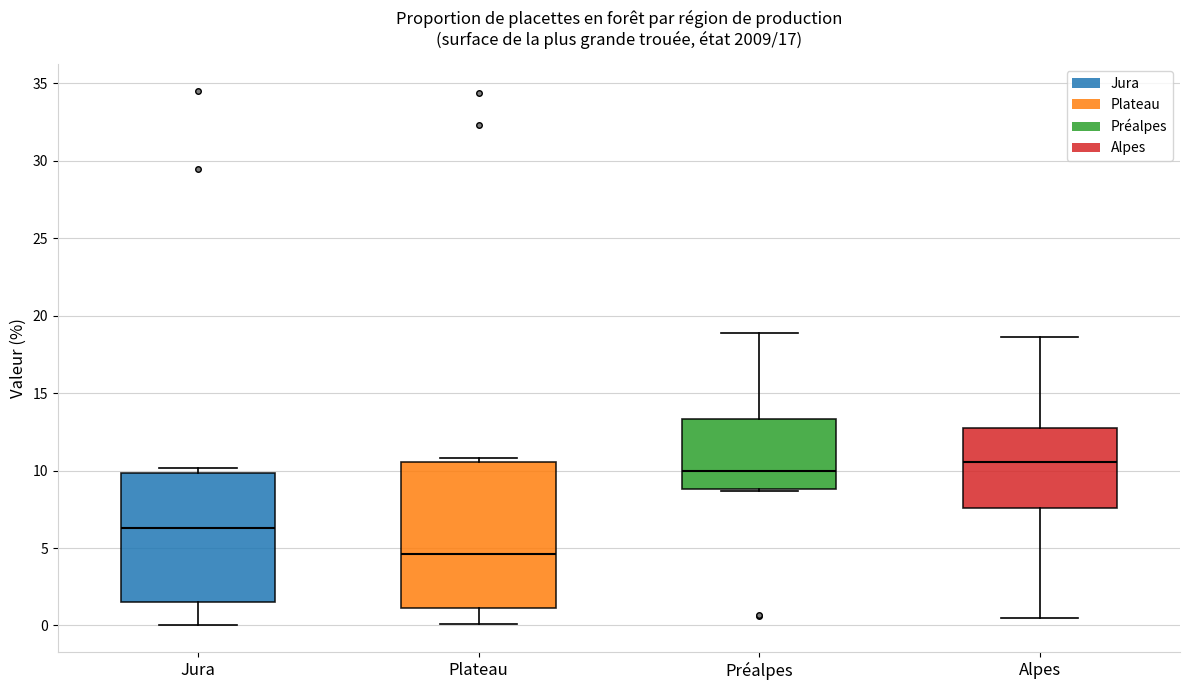

Reading left to right, read every box against the y-axis: the position of its median line, the range the box covers, and the ends of its whiskers. The values are not printed on the chart, so give them approximately, as read against the axis.

Jura: median 6.5, box 1.5 to 10.0, whiskers 0.0 to 10.0 (just above the box's upper edge)
Plateau: median 4.5, box 1.0 to 10.5, whiskers 0.0 to 11.0
Préalpes: median 10.0, box 9.0 to 13.5, whiskers 8.5 to 19.0
Alpes: median 10.5, box 7.5 to 13.0, whiskers 0.5 to 18.5